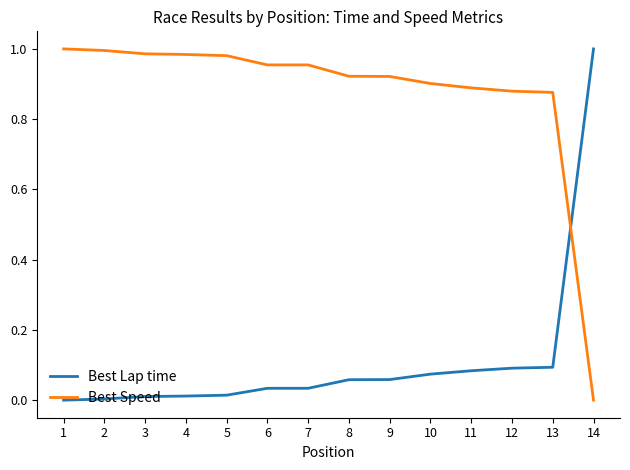

At which label does Best Lap time reach its peak?

14